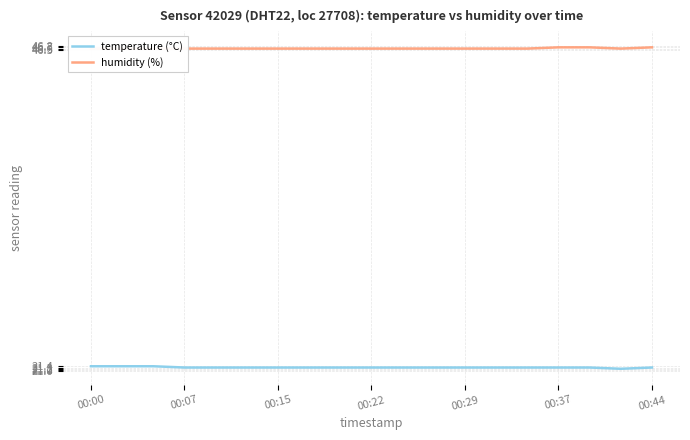

True or false: temperature (°C) has a value of 32.9 at 00:37.

False